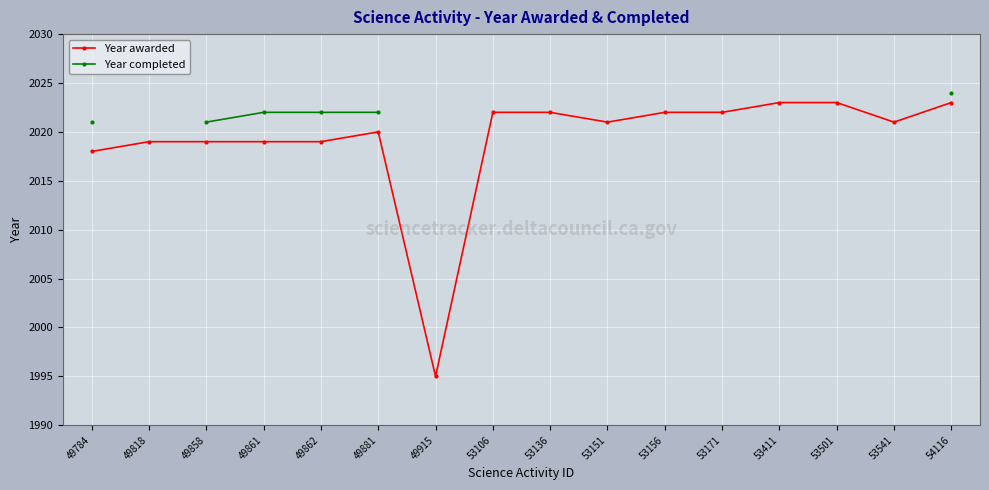

Between 49915 and 54116, which series saw the biggest shift?

Year awarded